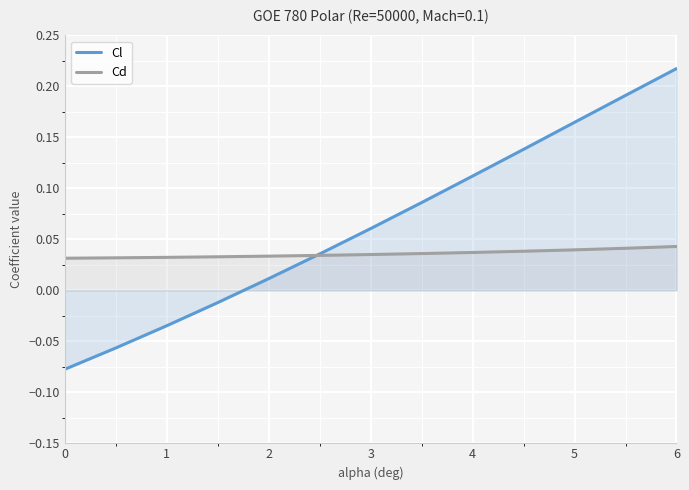

Which series has the largest total across all categories?

Cl